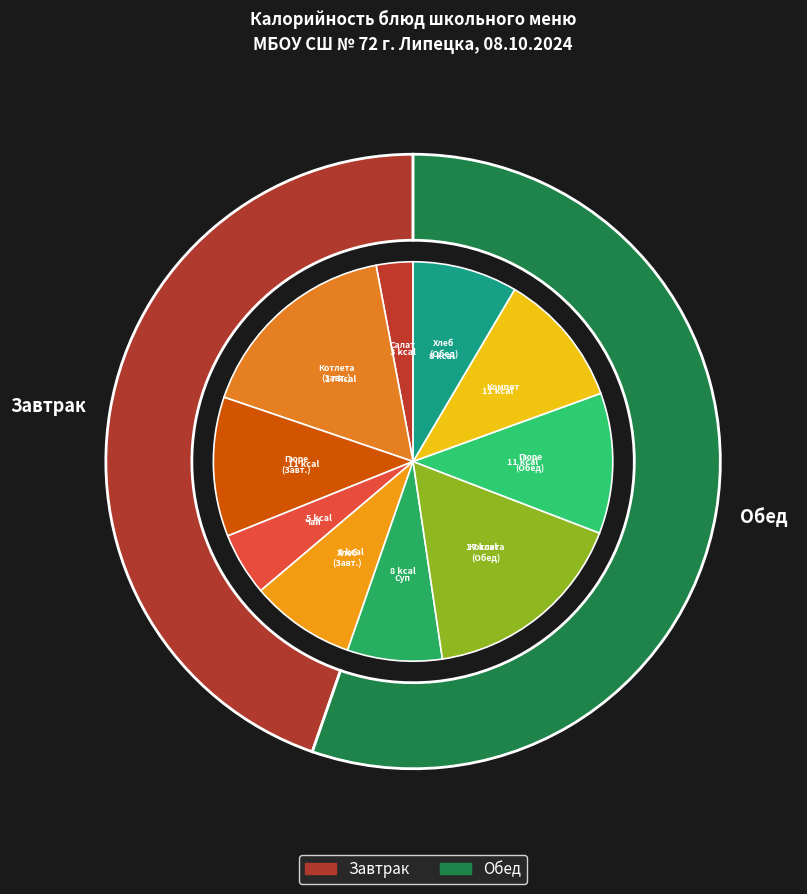

True or false: Хлеб ржано-пшеничный (Завтрак) accounts for 17% of the total.

False